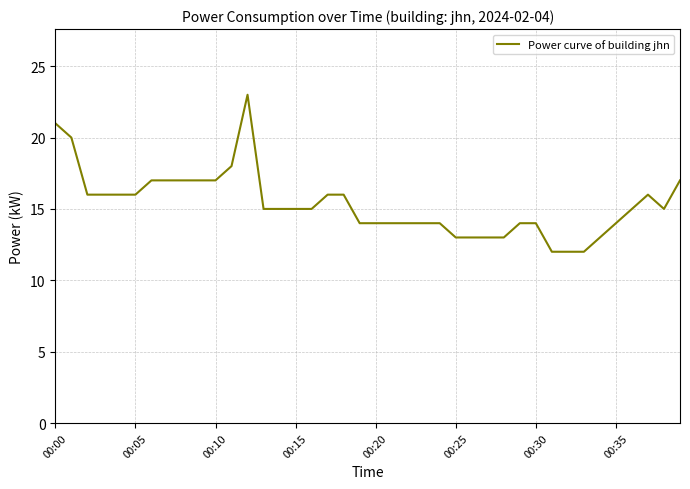

What is the maximum value shown in the chart?

23